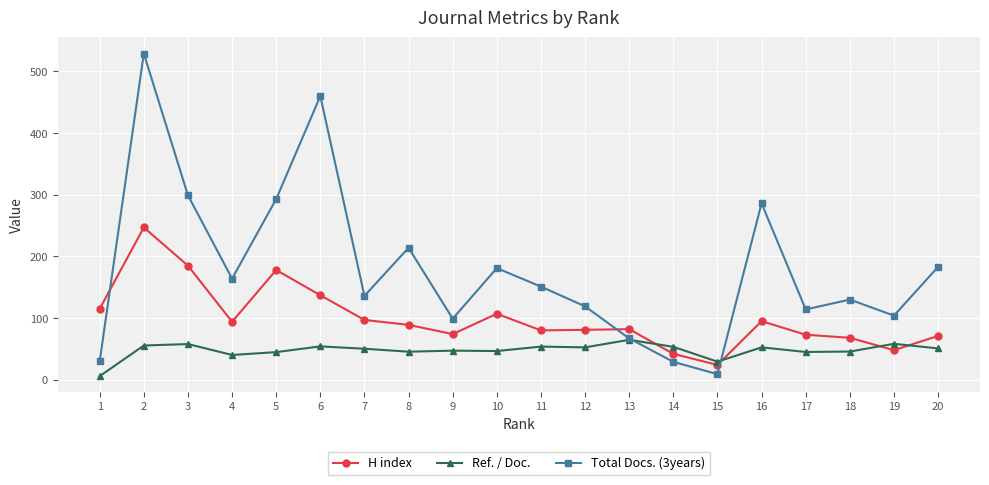

Which category has the lowest value in the Ref. / Doc. series?

1